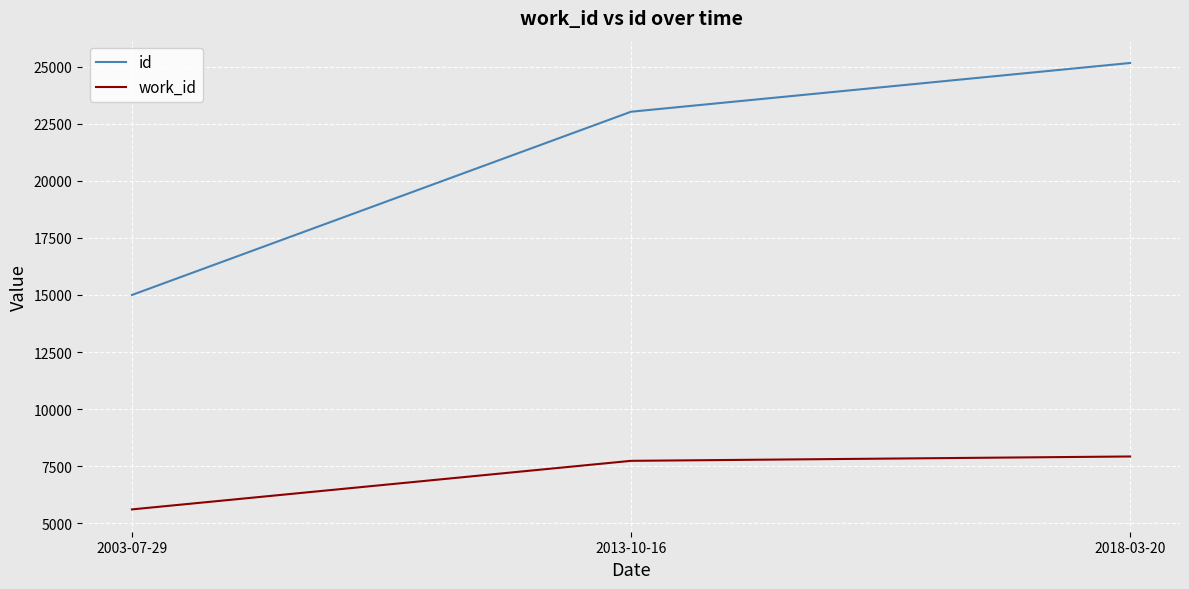

At which category is the sum across all series the highest?

2018-03-20